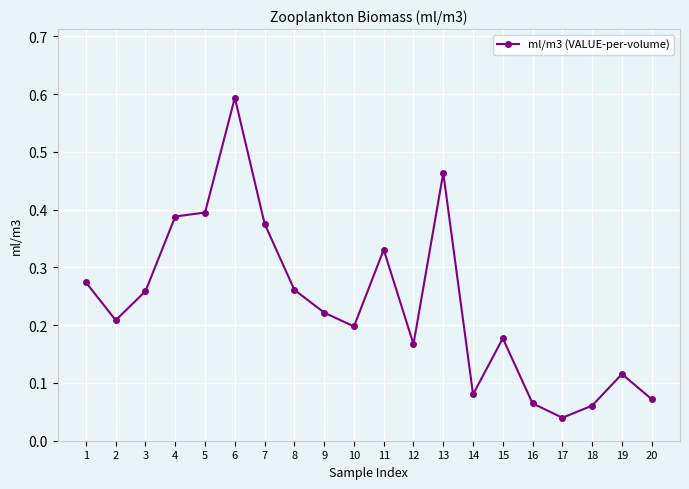

Does the chart have visible grid lines?

Yes